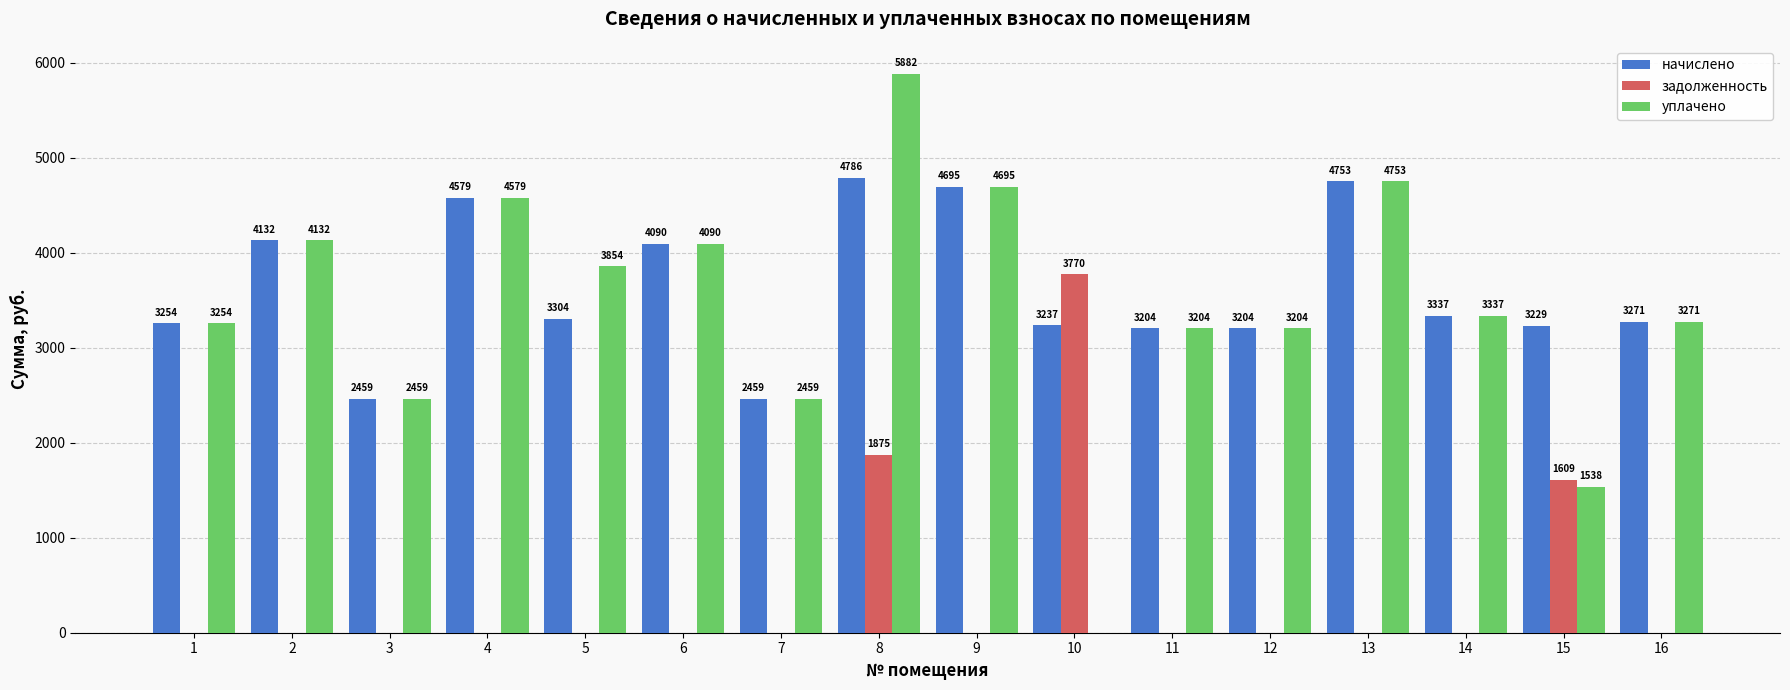

Which series changed the most between 6 and 8?

задолженность